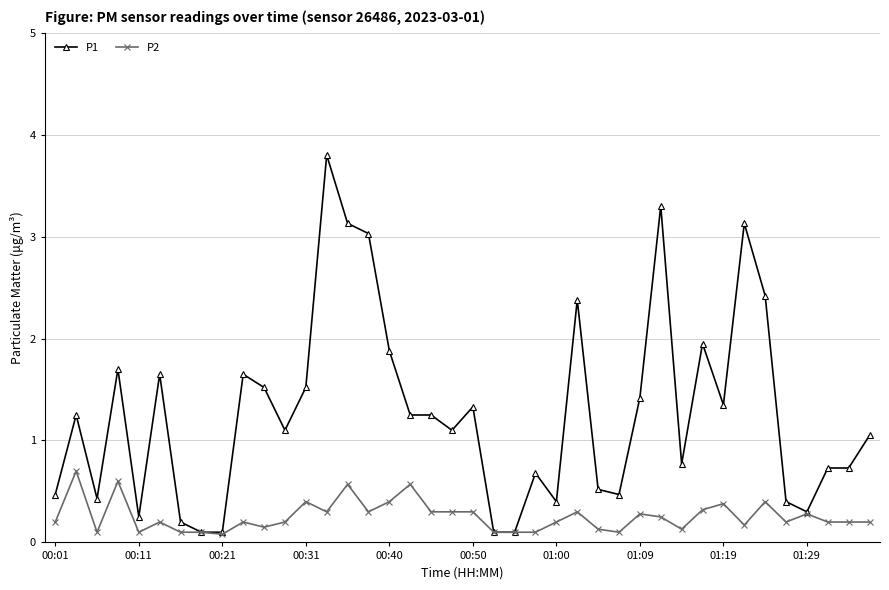

True or false: P2 has more than 2 points higher than both neighbors.

True